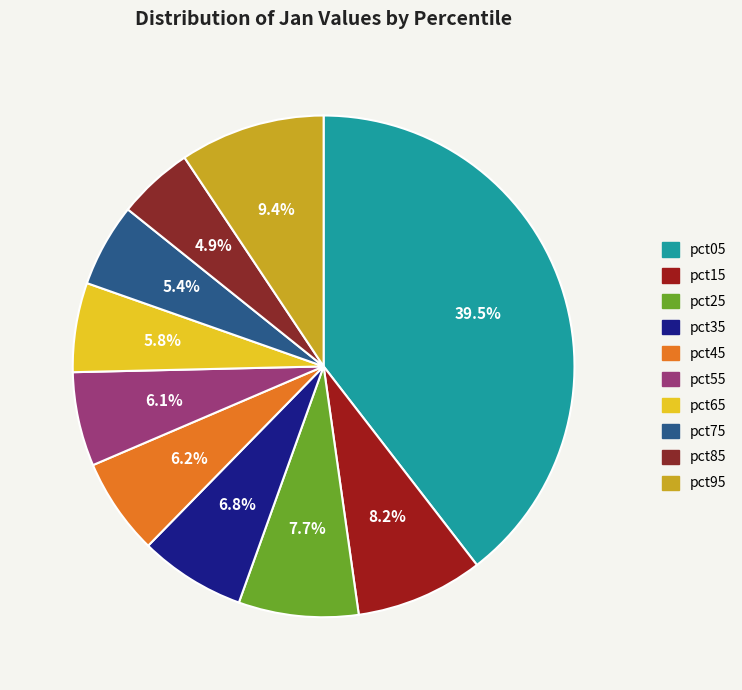

Is pct55 the majority of the pie?

No